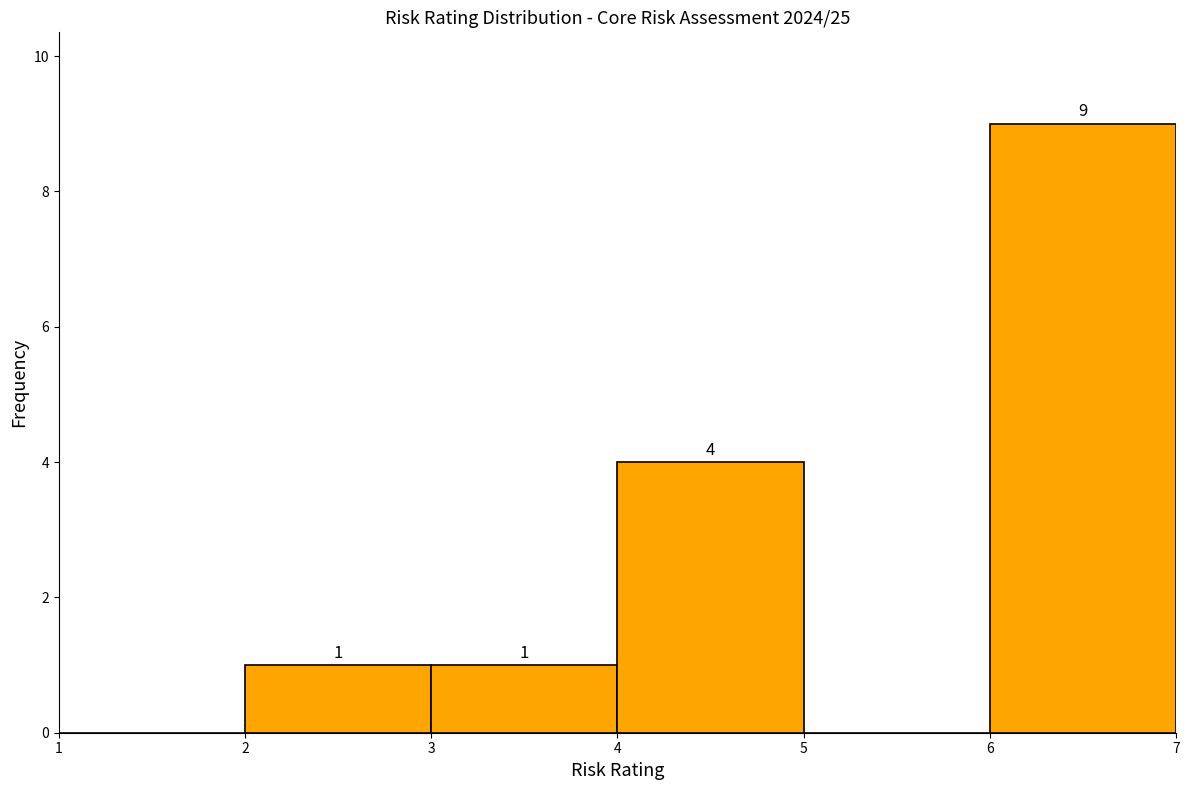

Which range on the x-axis has the tallest bar?

6 to 7